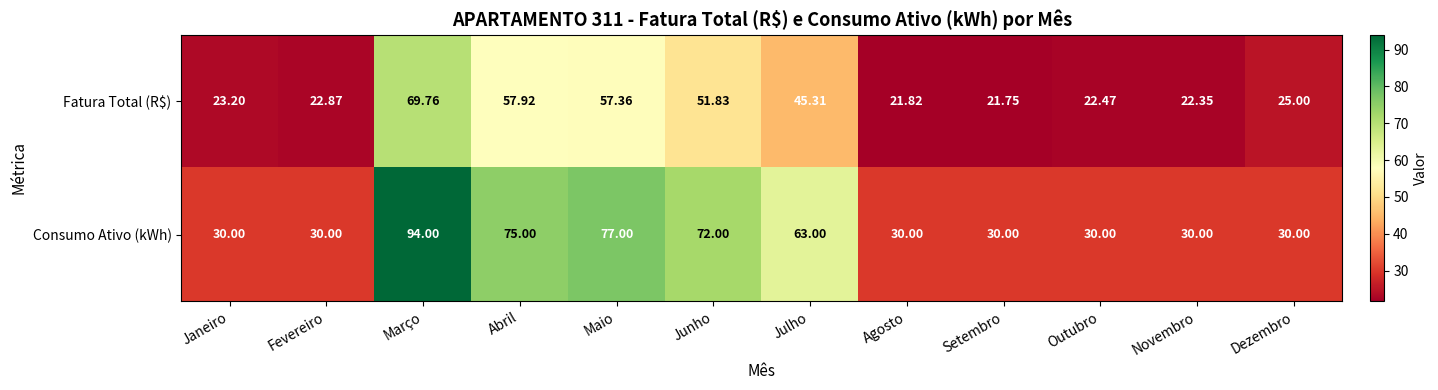

Is the value of Fatura Total (R$) at Dezembro greater than the value of Consumo Ativo (kWh) at Julho?

No